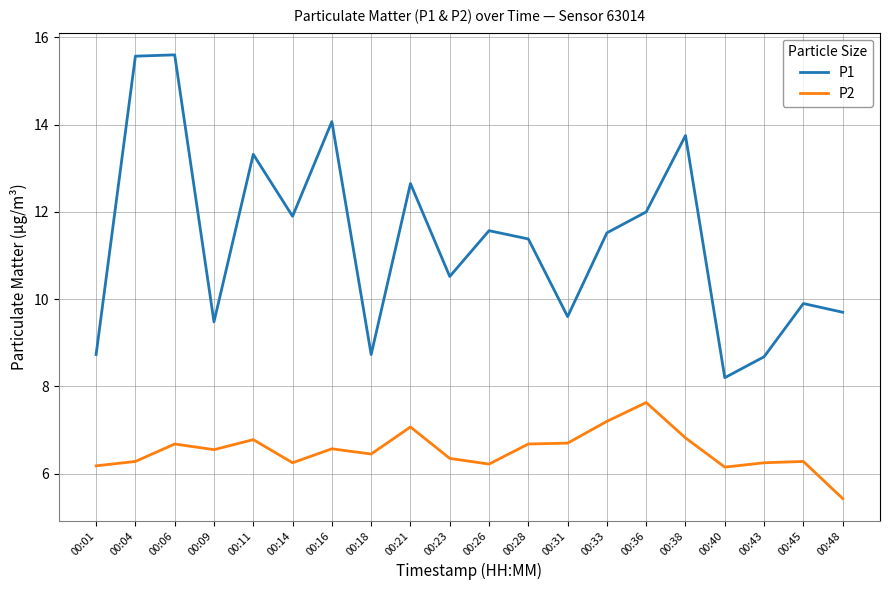

What are all the series names shown in the legend?

P1, P2